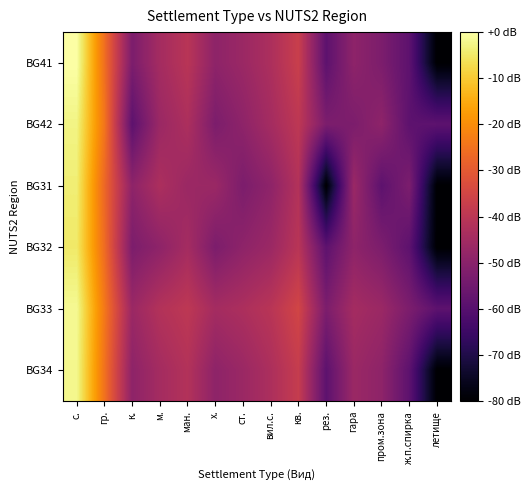

What is the total value across all series at ст.?

-286.8